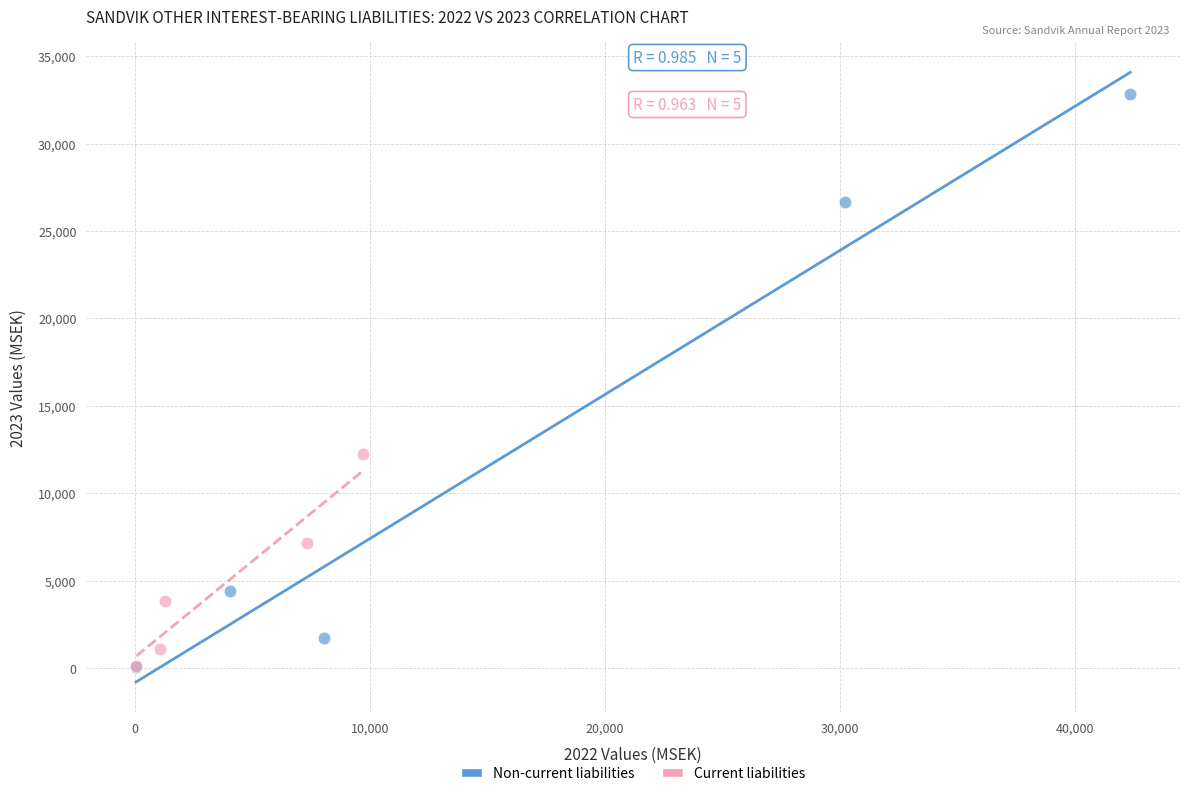

Which series reaches the maximum Y coordinate?

Non-current liabilities